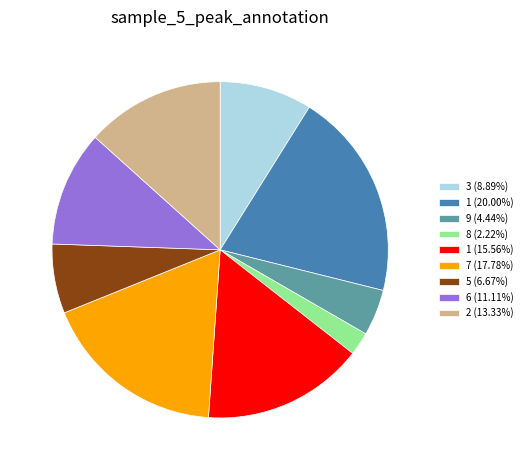

How many segments does this pie chart have?

9